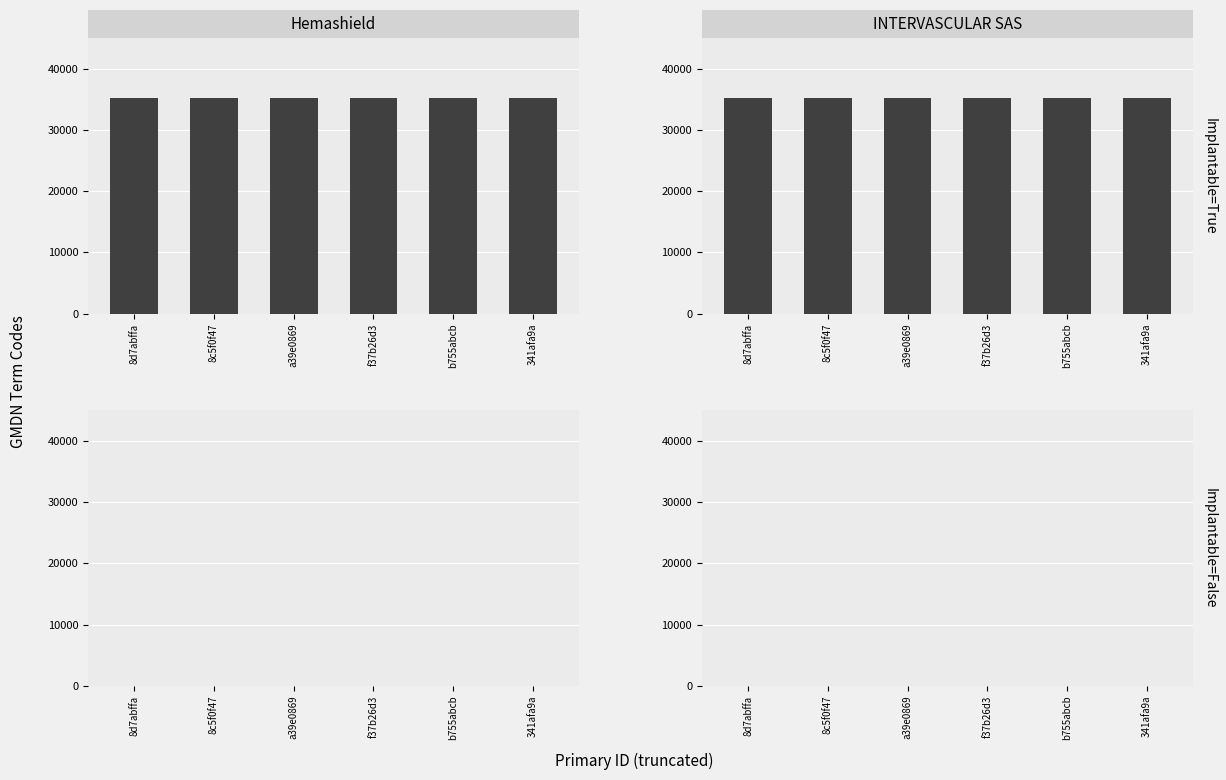

Reading left to right, extract all data points from this chart.

Implantable=True: 8d7abffa=35273	8c5f0f47=35273	a39e0869=35273	f37b26d3=35273	b755abcb=35273	341afa9a=35273
Implantable=False: 8d7abffa=0	8c5f0f47=0	a39e0869=0	f37b26d3=0	b755abcb=0	341afa9a=0